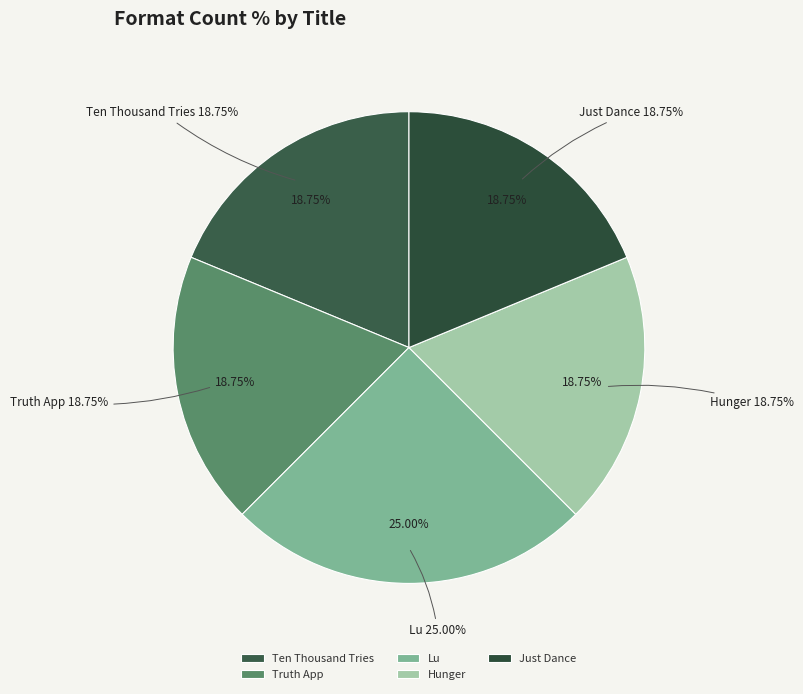

How many slices are in this pie chart?

5